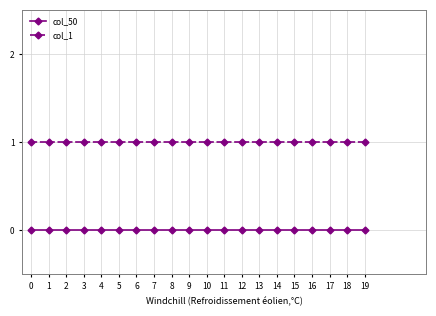

List the series in order of their peak value, lowest first.

col_50, col_1